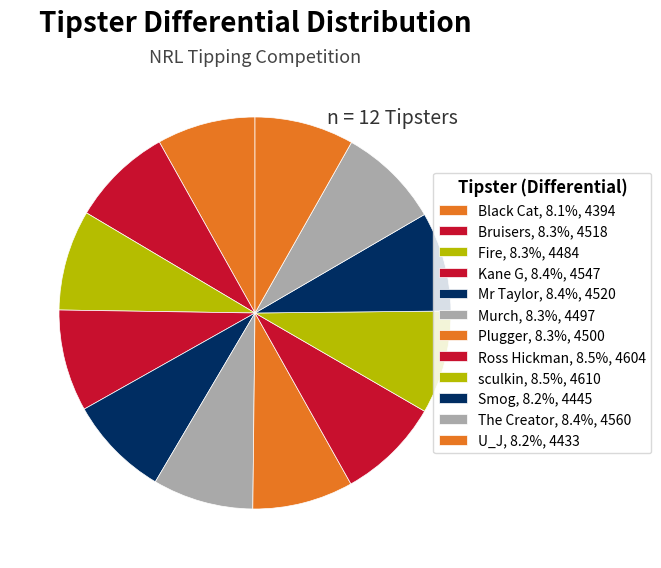

How many segments does this pie chart have?

12